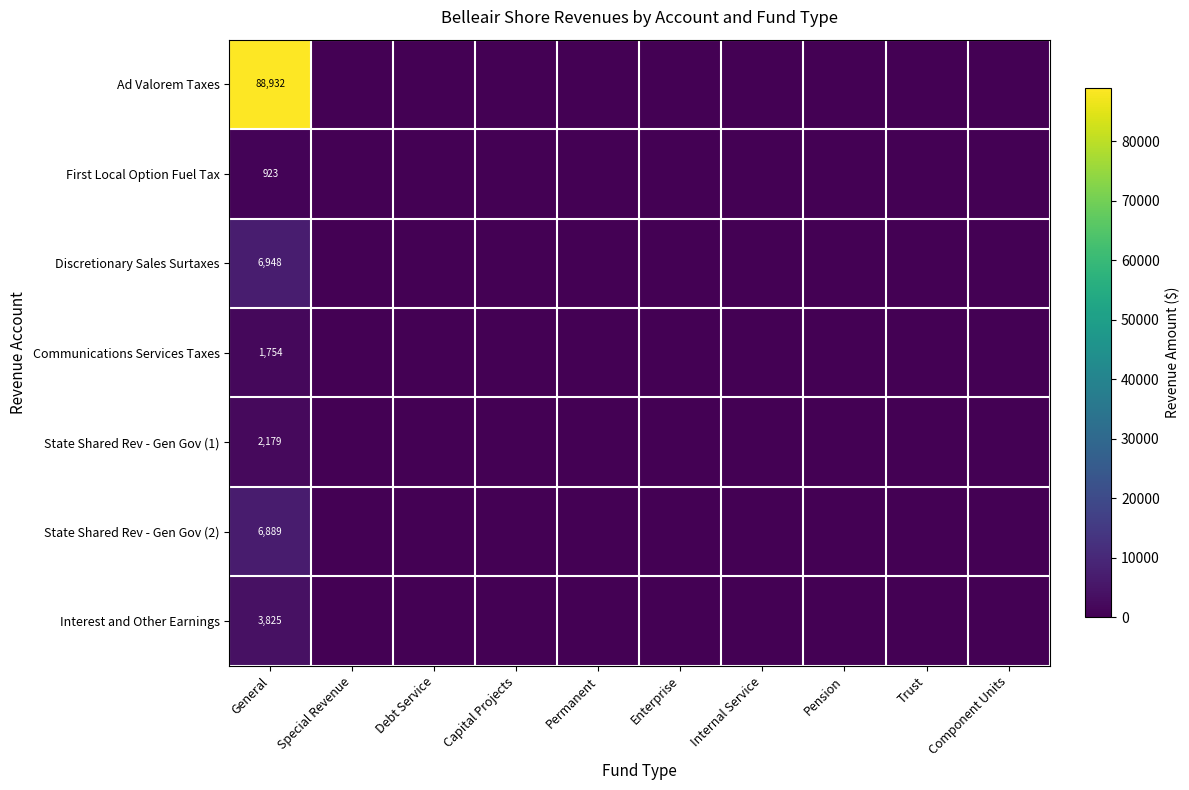

Which label corresponds to the largest value in the chart?

General